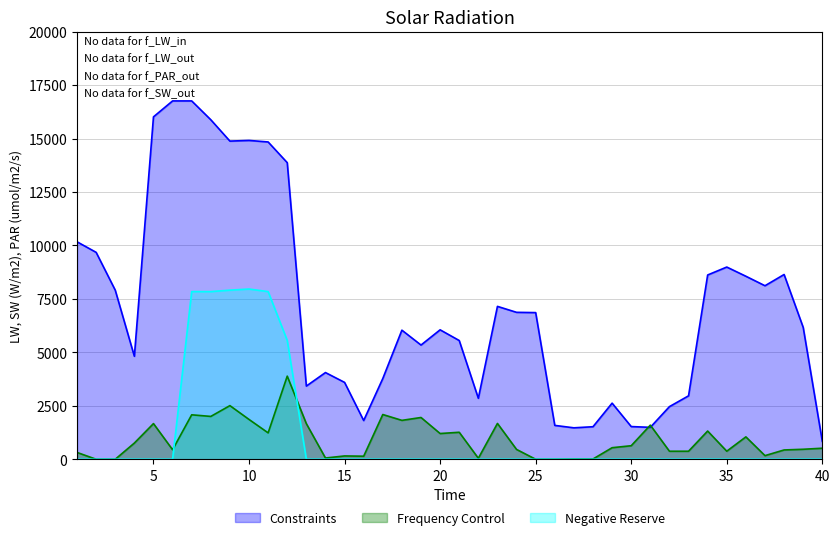

List the labels in order of Negative Reserve value, smallest first.

1, 2, 3, 4, 5, 6, 13, 14, 15, 16, 17, 18, 19, 20, 21, 22, 23, 24, 25, 26, 27, 28, 29, 30, 31, 32, 33, 34, 35, 36, 37, 38, 39, 40, 12, 7, 8, 11, 9, 10